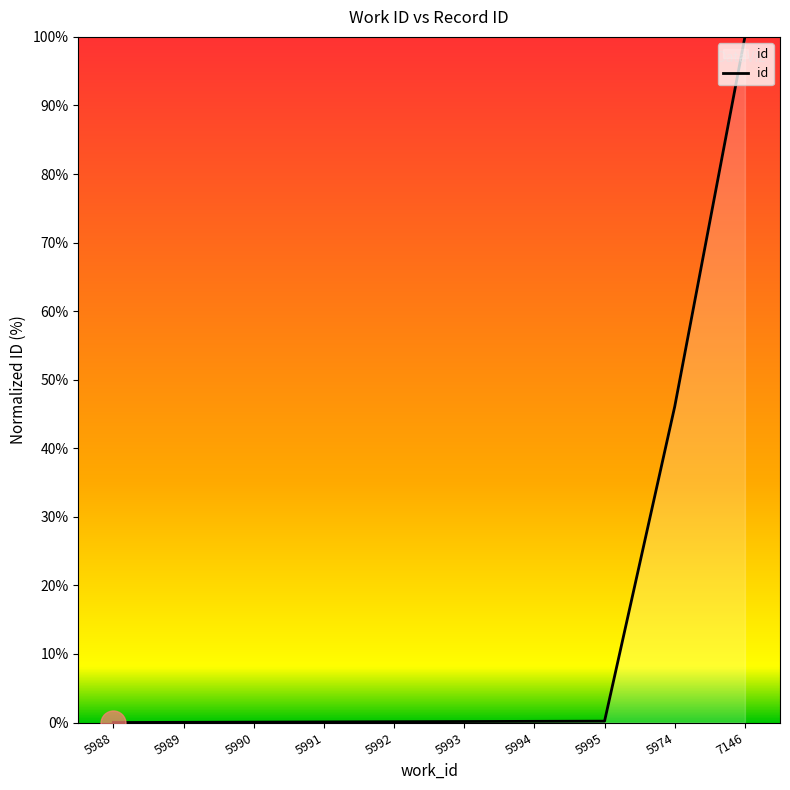

True or false: the data shows 0.0 at 5989.

True